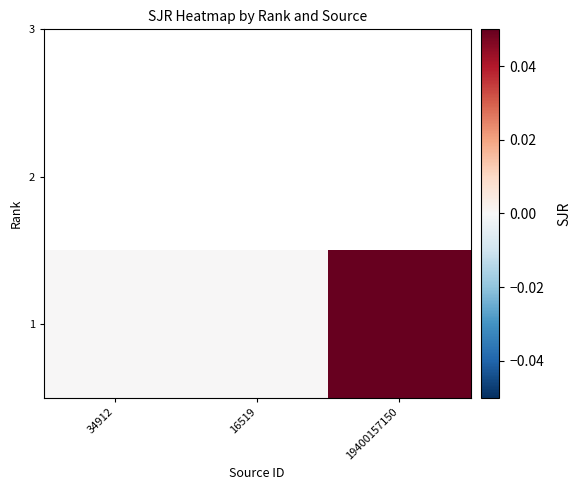

List the labels in order of value, smallest first.

34912, 16519, 19400157150